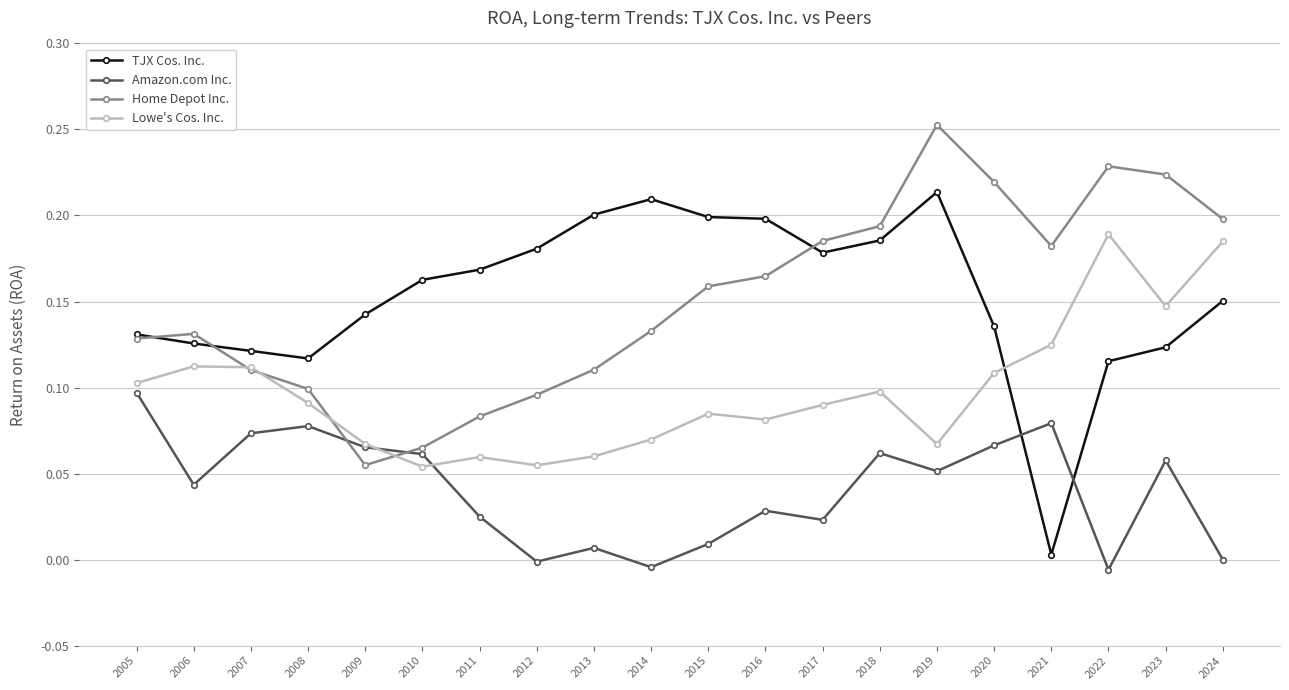

Is the value of Lowe's Cos. Inc. at 2017 greater than the value of TJX Cos. Inc. at 2005?

No